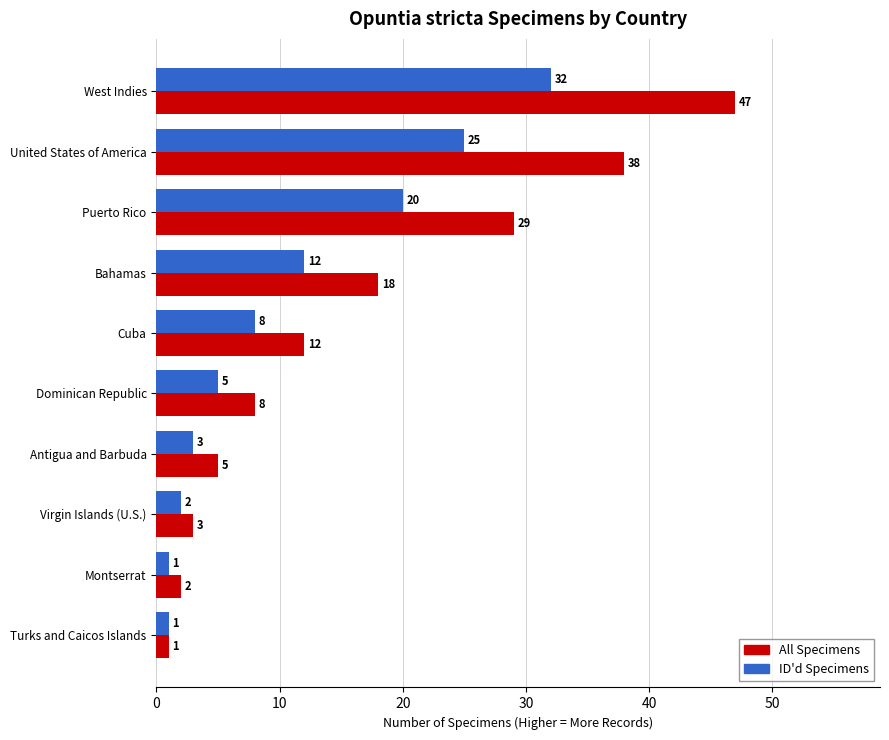

What is the spread (max minus min) of values at Puerto Rico?

9